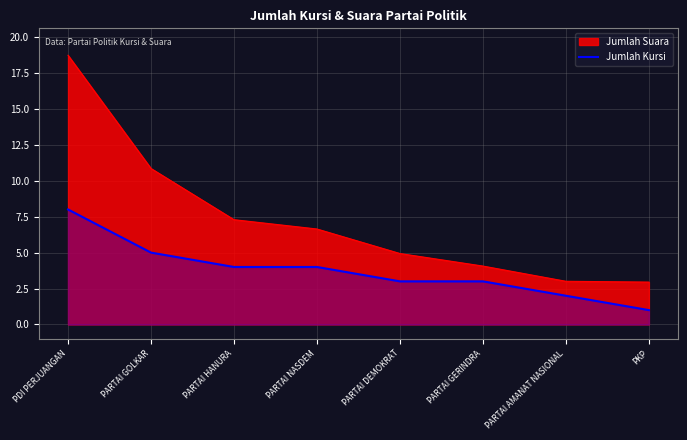

Does the chart display data point markers on the line(s)?

No